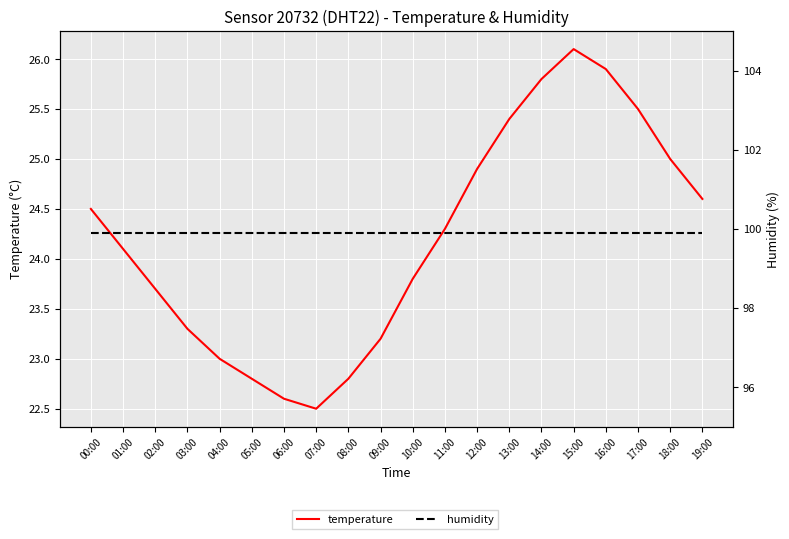

Reading left to right, transcribe all the data shown in this chart.

temperature: 00:00=24.5	01:00=24.1	02:00=23.7	03:00=23.3	04:00=23.0	05:00=22.8	06:00=22.6	07:00=22.5	08:00=22.8	09:00=23.2	10:00=23.8	11:00=24.3	12:00=24.9	13:00=25.4	14:00=25.8	15:00=26.1	16:00=25.9	17:00=25.5	18:00=25.0	19:00=24.6
humidity: 00:00=99.9	01:00=99.9	02:00=99.9	03:00=99.9	04:00=99.9	05:00=99.9	06:00=99.9	07:00=99.9	08:00=99.9	09:00=99.9	10:00=99.9	11:00=99.9	12:00=99.9	13:00=99.9	14:00=99.9	15:00=99.9	16:00=99.9	17:00=99.9	18:00=99.9	19:00=99.9